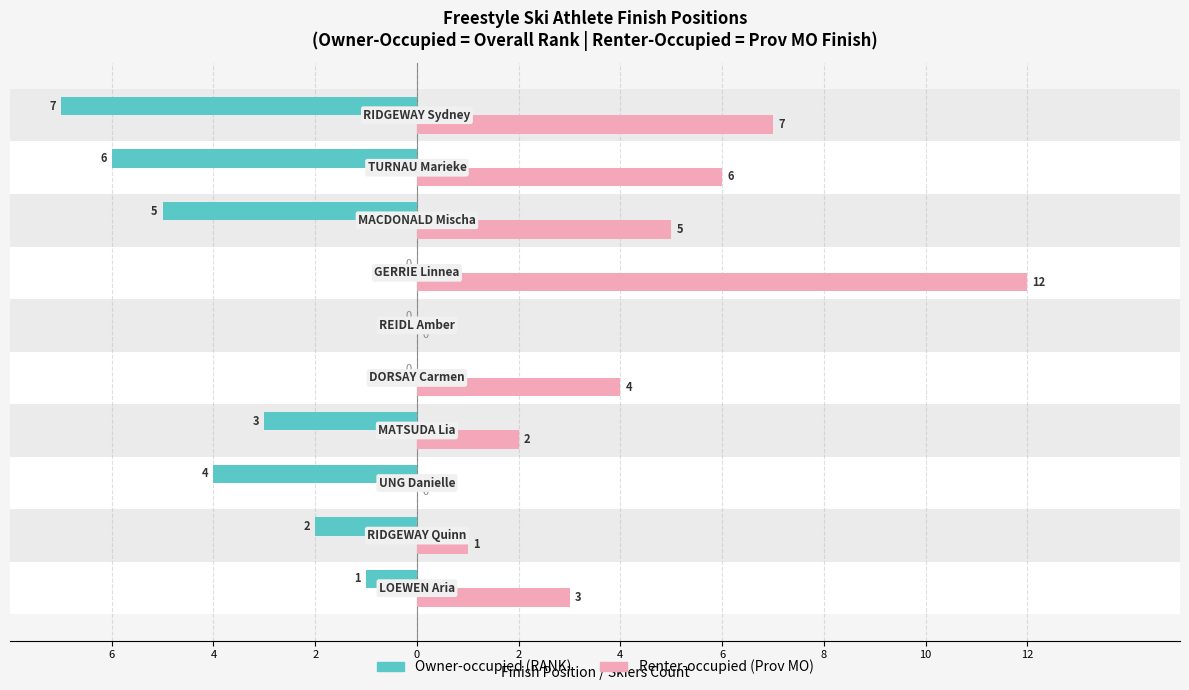

Rank the series by their maximum value, from lowest to highest.

Owner-occupied (RANK), Renter-occupied (Prov MO)